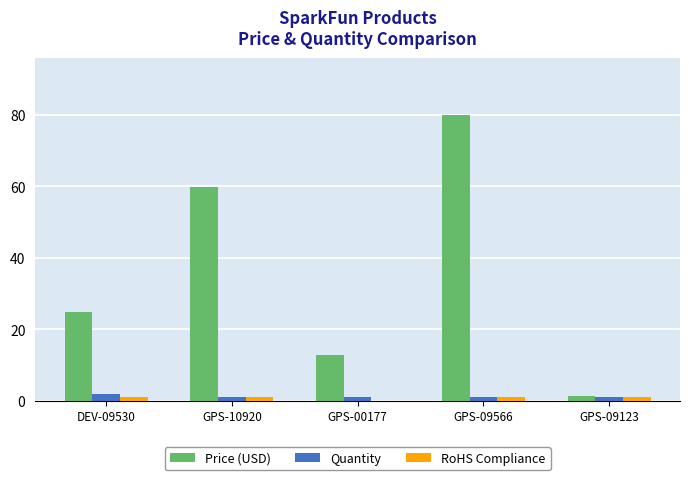

The Quantity series shows 1.0 at GPS-09123. True or false?

True